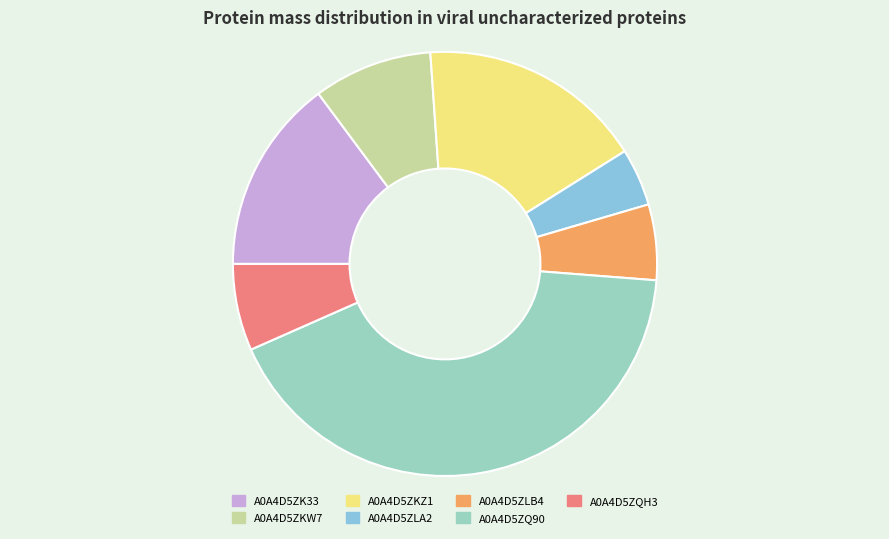

What percentage is the A0A4D5ZQH3 slice, to the nearest percent?

7%